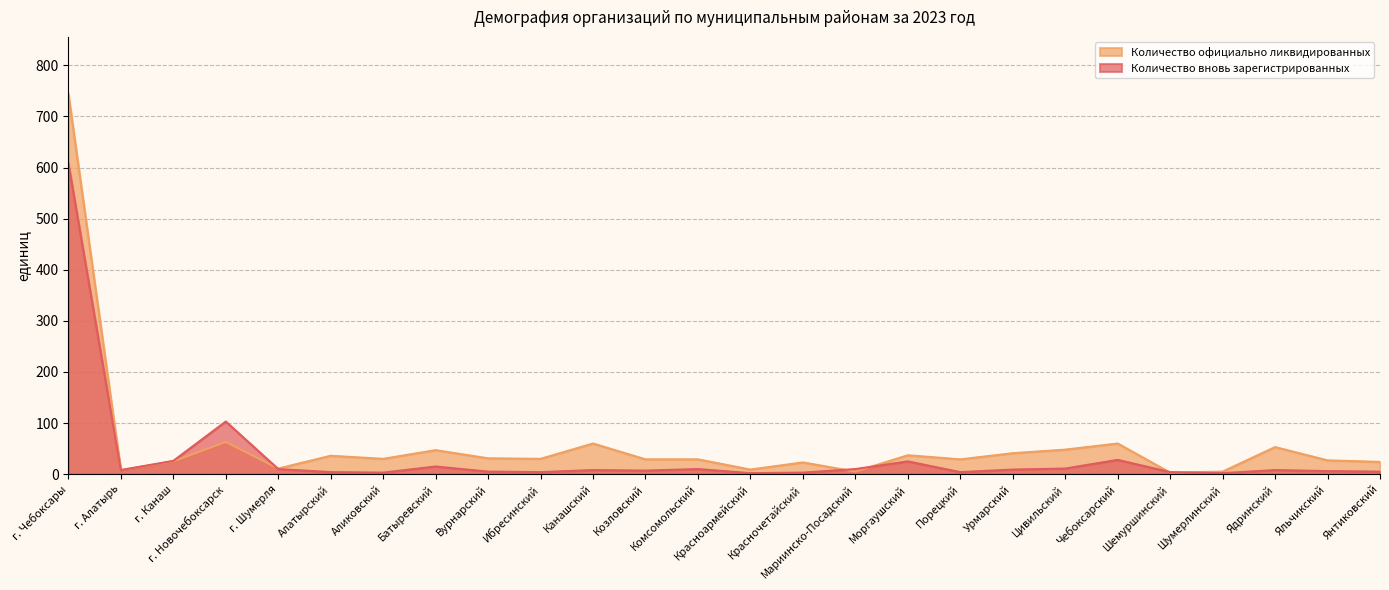

Does the chart display data point markers on the line(s)?

No